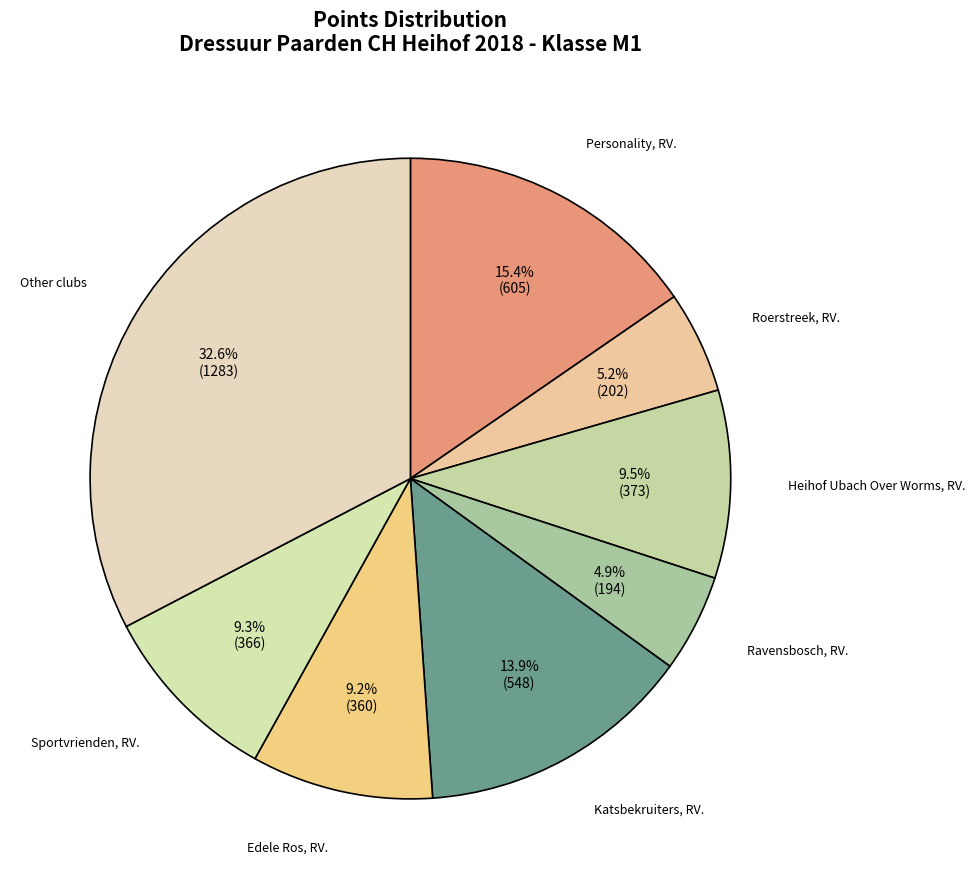

Does Edele Ros, RV. represent more than half of the total?

No